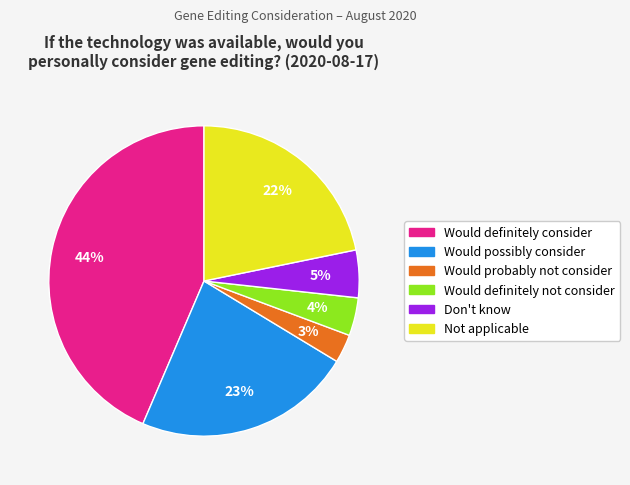

The Would possibly consider slice represents 10% of the pie. True or false?

False